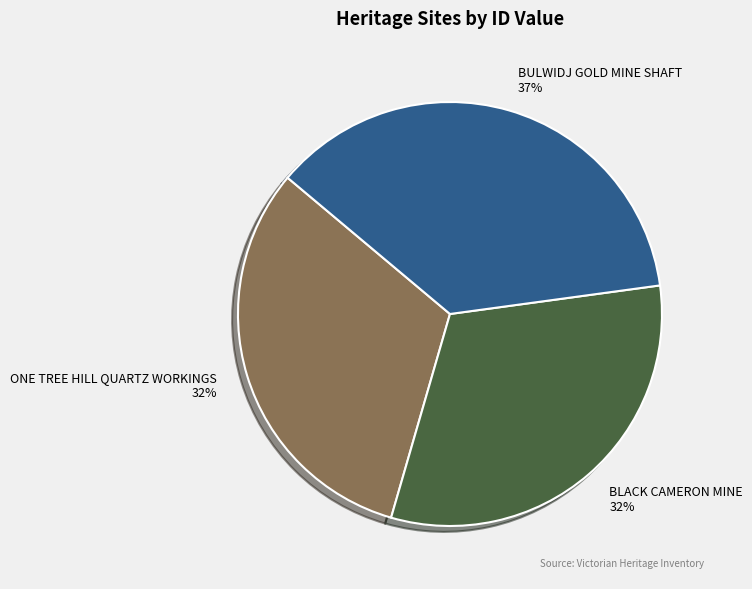

Approximately how many times larger is the value at ONE TREE HILL QUARTZ WORKINGS compared to BULWIDJ GOLD MINE SHAFT?

0.9